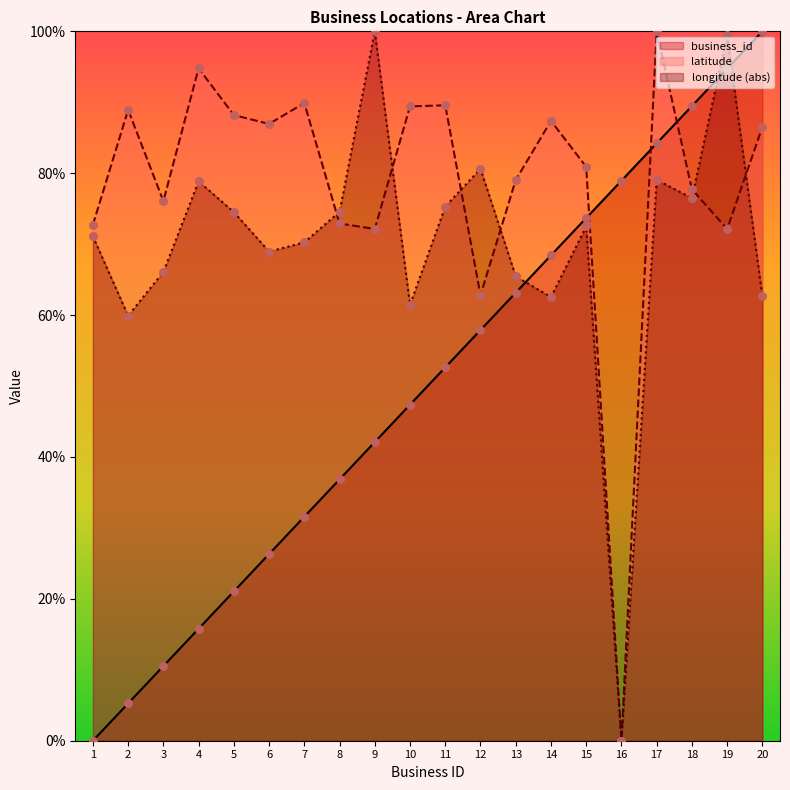

Which series reaches the minimum Y coordinate?

business_id